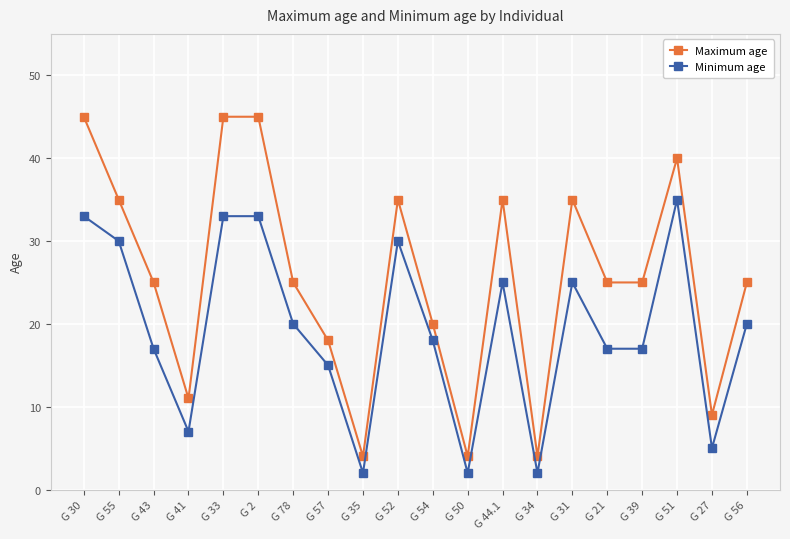

At G 2, list the series in order from largest to smallest.

Maximum age, Minimum age